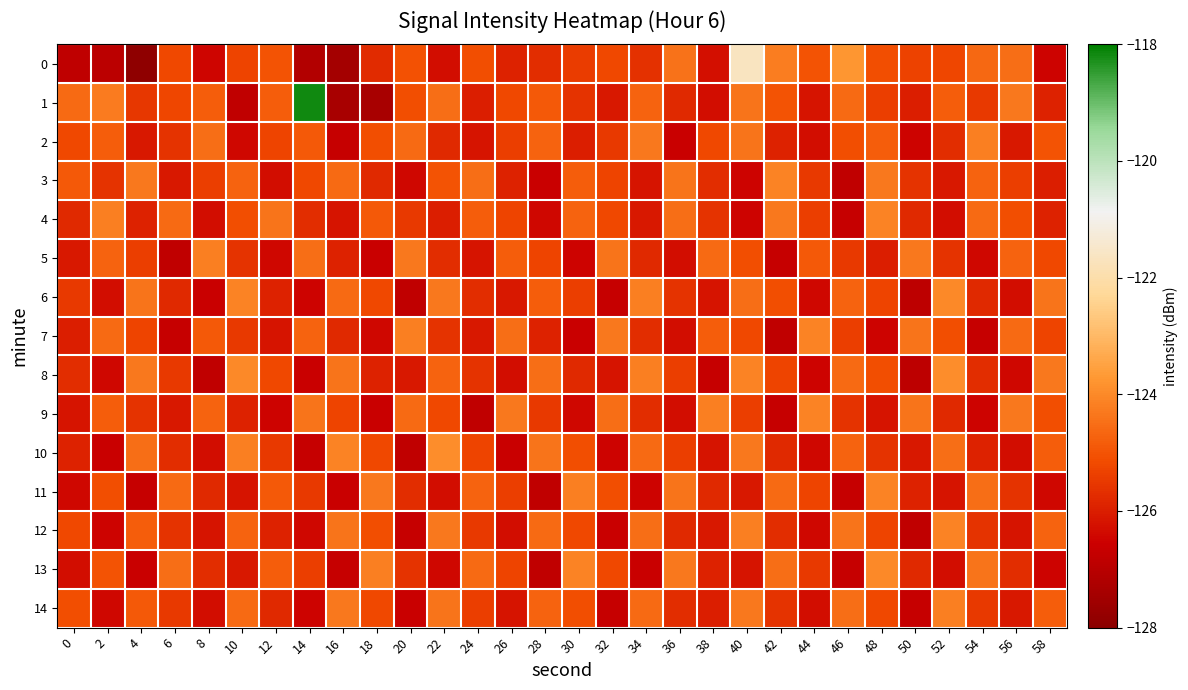

Reading left to right, transcribe all the data shown in this chart.

0: 0=-126.9	2=-126.9	4=-127.9	6=-125.2	8=-126.5	10=-125.3	12=-125.0	14=-127.1	16=-127.4	18=-125.7	20=-125.0	22=-126.3	24=-125.1	26=-125.9	28=-125.7	30=-125.5	32=-125.2	34=-125.6	36=-124.4	38=-126.2	40=-121.6	42=-124.2	44=-125.0	46=-123.8	48=-125.1	50=-125.3	52=-125.2	54=-124.6	56=-124.5	58=-126.5
1: 0=-124.6	2=-124.3	4=-125.5	6=-125.2	8=-124.8	10=-126.8	12=-124.8	14=-118.2	16=-127.3	18=-127.4	20=-125.1	22=-124.5	24=-126.0	26=-125.2	28=-124.9	30=-125.6	32=-126.1	34=-124.7	36=-125.8	38=-126.3	40=-124.4	42=-125.0	44=-126.2	46=-124.6	48=-125.4	50=-126.0	52=-124.8	54=-125.5	56=-124.3	58=-125.9
2: 0=-125.2	2=-124.8	4=-126.1	6=-125.6	8=-124.5	10=-126.4	12=-125.3	14=-124.9	16=-126.7	18=-125.1	20=-124.6	22=-125.8	24=-126.2	26=-125.4	28=-124.7	30=-126.0	32=-125.5	34=-124.3	36=-126.6	38=-125.2	40=-124.4	42=-125.9	44=-126.3	46=-125.1	48=-124.8	50=-126.5	52=-125.7	54=-124.2	56=-126.1	58=-125.0
3: 0=-124.9	2=-125.6	4=-124.3	6=-126.1	8=-125.4	10=-124.7	12=-126.3	14=-125.2	16=-124.6	18=-125.8	20=-126.4	22=-125.0	24=-124.5	26=-125.9	28=-126.6	30=-124.8	32=-125.3	34=-126.2	36=-124.4	38=-125.7	40=-126.5	42=-124.1	44=-125.5	46=-126.8	48=-124.3	50=-125.6	52=-126.1	54=-124.7	56=-125.4	58=-126.0
4: 0=-125.8	2=-124.2	4=-125.9	6=-124.6	8=-126.3	10=-125.1	12=-124.4	14=-125.7	16=-126.2	18=-124.9	20=-125.5	22=-126.0	24=-124.8	26=-125.3	28=-126.4	30=-124.7	32=-125.2	34=-126.1	36=-124.5	38=-125.6	40=-126.5	42=-124.3	44=-125.4	46=-126.7	48=-124.1	50=-125.8	52=-126.3	54=-124.6	56=-125.1	58=-125.9
5: 0=-126.1	2=-124.7	4=-125.4	6=-126.8	8=-124.2	10=-125.6	12=-126.4	14=-124.5	16=-125.9	18=-126.6	20=-124.3	22=-125.7	24=-126.2	26=-124.8	28=-125.3	30=-126.5	32=-124.4	34=-125.8	36=-126.3	38=-124.6	40=-125.1	42=-126.7	44=-124.9	46=-125.5	48=-126.0	50=-124.3	52=-125.6	54=-126.4	56=-124.7	58=-125.2
6: 0=-125.5	2=-126.3	4=-124.4	6=-125.8	8=-126.6	10=-124.1	12=-125.9	14=-126.5	16=-124.6	18=-125.2	20=-126.8	22=-124.3	24=-125.7	26=-126.1	28=-124.8	30=-125.4	32=-126.7	34=-124.2	36=-125.6	38=-126.2	40=-124.5	42=-125.1	44=-126.4	46=-124.7	48=-125.3	50=-126.9	52=-124.0	54=-125.8	56=-126.3	58=-124.4
7: 0=-126.0	2=-124.6	4=-125.3	6=-126.7	8=-124.9	10=-125.5	12=-126.2	14=-124.7	16=-125.8	18=-126.4	20=-124.2	22=-125.6	24=-126.1	26=-124.5	28=-125.9	30=-126.6	32=-124.3	34=-125.7	36=-126.3	38=-124.8	40=-125.2	42=-126.8	44=-124.1	46=-125.4	48=-126.5	50=-124.4	52=-125.1	54=-126.7	56=-124.6	58=-125.3
8: 0=-125.7	2=-126.4	4=-124.3	6=-125.5	8=-126.8	10=-124.0	12=-125.2	14=-126.6	16=-124.4	18=-125.9	20=-126.1	22=-124.7	24=-125.6	26=-126.3	28=-124.5	30=-125.8	32=-126.2	34=-124.2	36=-125.4	38=-126.7	40=-124.1	42=-125.3	44=-126.5	46=-124.6	48=-125.1	50=-126.9	52=-123.9	54=-125.7	56=-126.4	58=-124.3
9: 0=-126.2	2=-124.8	4=-125.6	6=-126.1	8=-124.7	10=-125.9	12=-126.5	14=-124.4	16=-125.3	18=-126.6	20=-124.6	22=-125.2	24=-126.8	26=-124.3	28=-125.5	30=-126.4	32=-124.5	34=-125.7	36=-126.3	38=-124.2	40=-125.4	42=-126.7	44=-124.1	46=-125.6	48=-126.2	50=-124.4	52=-125.8	54=-126.5	56=-124.3	58=-125.1
10: 0=-125.9	2=-126.6	4=-124.5	6=-125.7	8=-126.3	10=-124.2	12=-125.5	14=-126.7	16=-124.1	18=-125.2	20=-126.8	22=-123.9	24=-125.3	26=-126.6	28=-124.4	30=-125.1	32=-126.5	34=-124.6	36=-125.4	38=-126.2	40=-124.3	42=-125.8	44=-126.4	46=-124.7	48=-125.6	50=-126.1	52=-124.5	54=-125.9	56=-126.3	58=-124.8
11: 0=-126.4	2=-125.1	4=-126.7	6=-124.6	8=-125.8	10=-126.2	12=-124.9	14=-125.5	16=-126.6	18=-124.3	20=-125.7	22=-126.3	24=-124.7	26=-125.4	28=-126.8	30=-124.2	32=-125.1	34=-126.5	36=-124.4	38=-125.8	40=-126.1	42=-124.6	44=-125.3	46=-126.7	48=-124.1	50=-125.9	52=-126.2	54=-124.5	56=-125.6	58=-126.4
12: 0=-125.2	2=-126.5	4=-124.8	6=-125.6	8=-126.2	10=-124.7	12=-125.9	14=-126.4	16=-124.4	18=-125.1	20=-126.7	22=-124.3	24=-125.5	26=-126.3	28=-124.6	30=-125.2	32=-126.6	34=-124.5	36=-125.8	38=-126.1	40=-124.2	42=-125.7	44=-126.4	46=-124.4	48=-125.3	50=-126.8	52=-124.1	54=-125.6	56=-126.2	58=-124.7
13: 0=-126.3	2=-125.0	4=-126.6	6=-124.5	8=-125.7	10=-126.1	12=-124.8	14=-125.4	16=-126.7	18=-124.2	20=-125.6	22=-126.4	24=-124.6	26=-125.3	28=-126.8	30=-124.1	32=-125.2	34=-126.6	36=-124.3	38=-125.9	40=-126.2	42=-124.5	44=-125.5	46=-126.7	48=-124.0	50=-125.8	52=-126.3	54=-124.4	56=-125.7	58=-126.5
14: 0=-125.1	2=-126.4	4=-124.9	6=-125.5	8=-126.3	10=-124.6	12=-125.8	14=-126.5	16=-124.3	18=-125.2	20=-126.6	22=-124.4	24=-125.4	26=-126.2	28=-124.7	30=-125.1	32=-126.7	34=-124.6	36=-125.7	38=-126.0	40=-124.3	42=-125.6	44=-126.3	46=-124.5	48=-125.2	50=-126.7	52=-124.2	54=-125.5	56=-126.1	58=-124.8